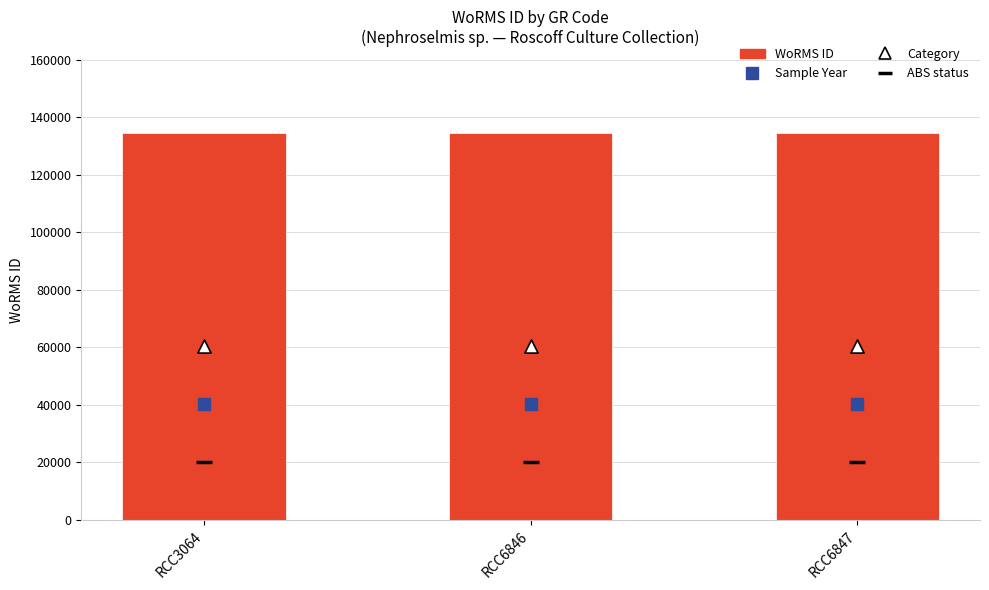

At which category is the sum across all series the highest?

RCC3064